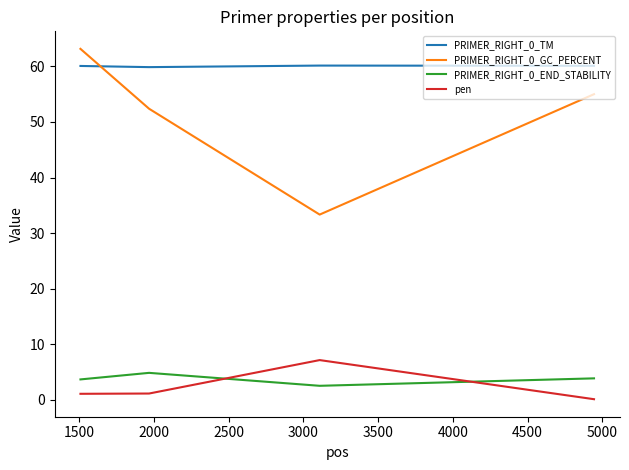

Rank the series by their maximum value, from highest to lowest.

PRIMER_RIGHT_0_GC_PERCENT, PRIMER_RIGHT_0_TM, pen, PRIMER_RIGHT_0_END_STABILITY